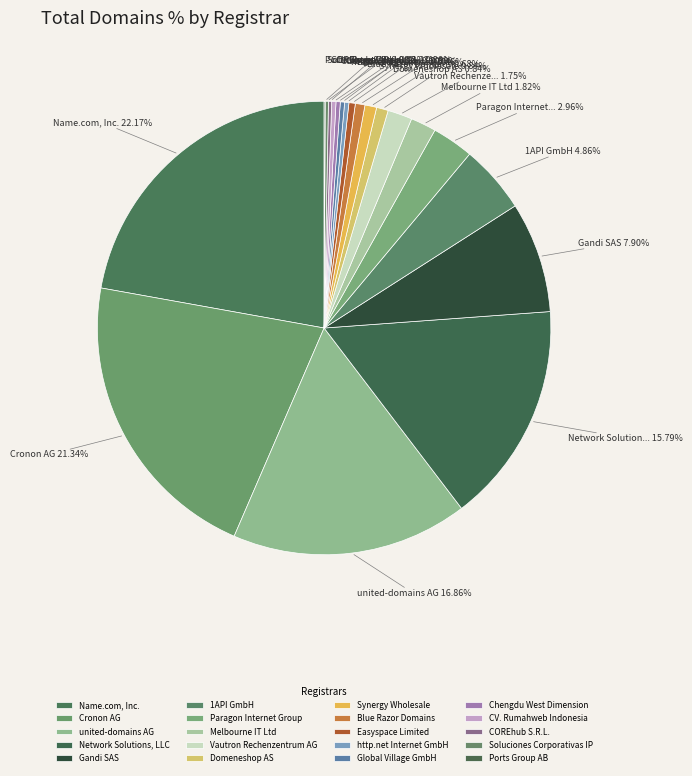

Between Gandi SAS and Chengdu West Dimension, which is larger?

Gandi SAS